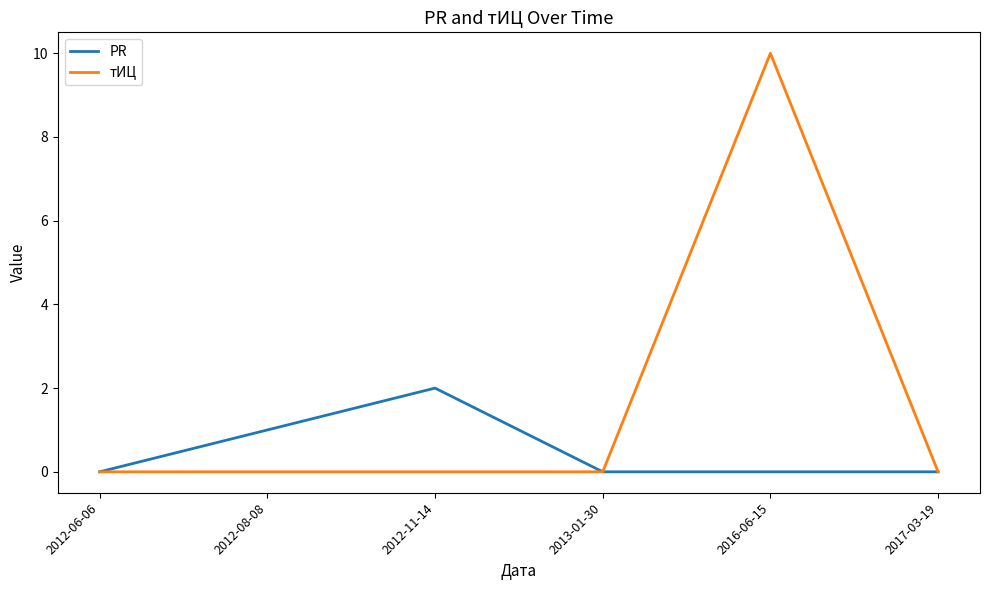

How many distinct data groups are displayed?

2